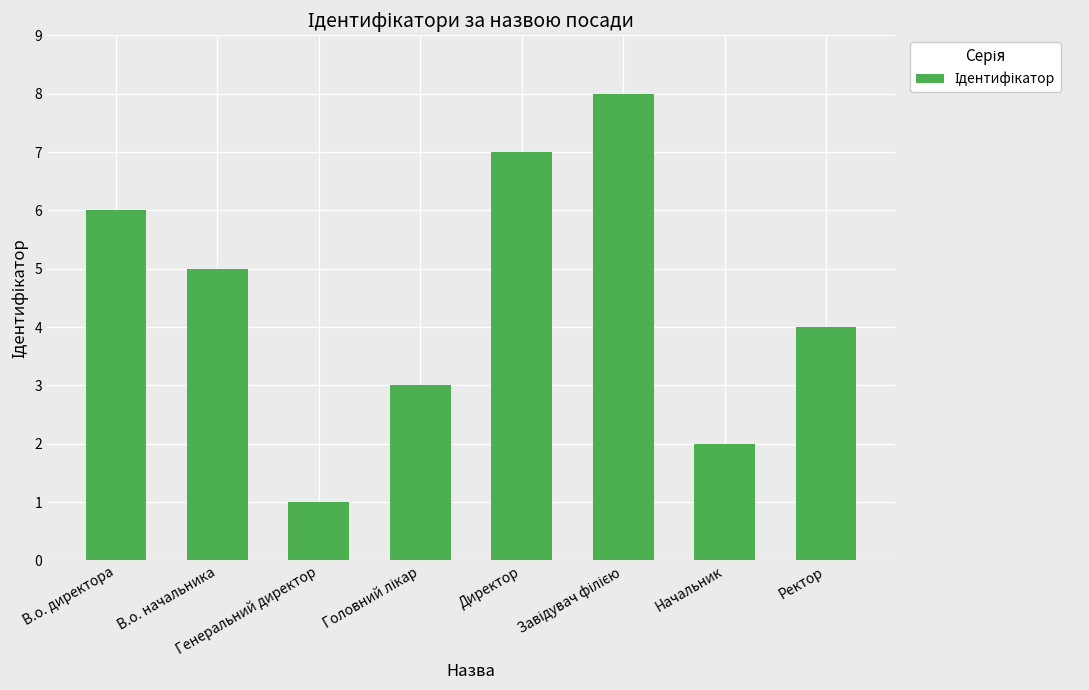

What is the sum of all values?

36